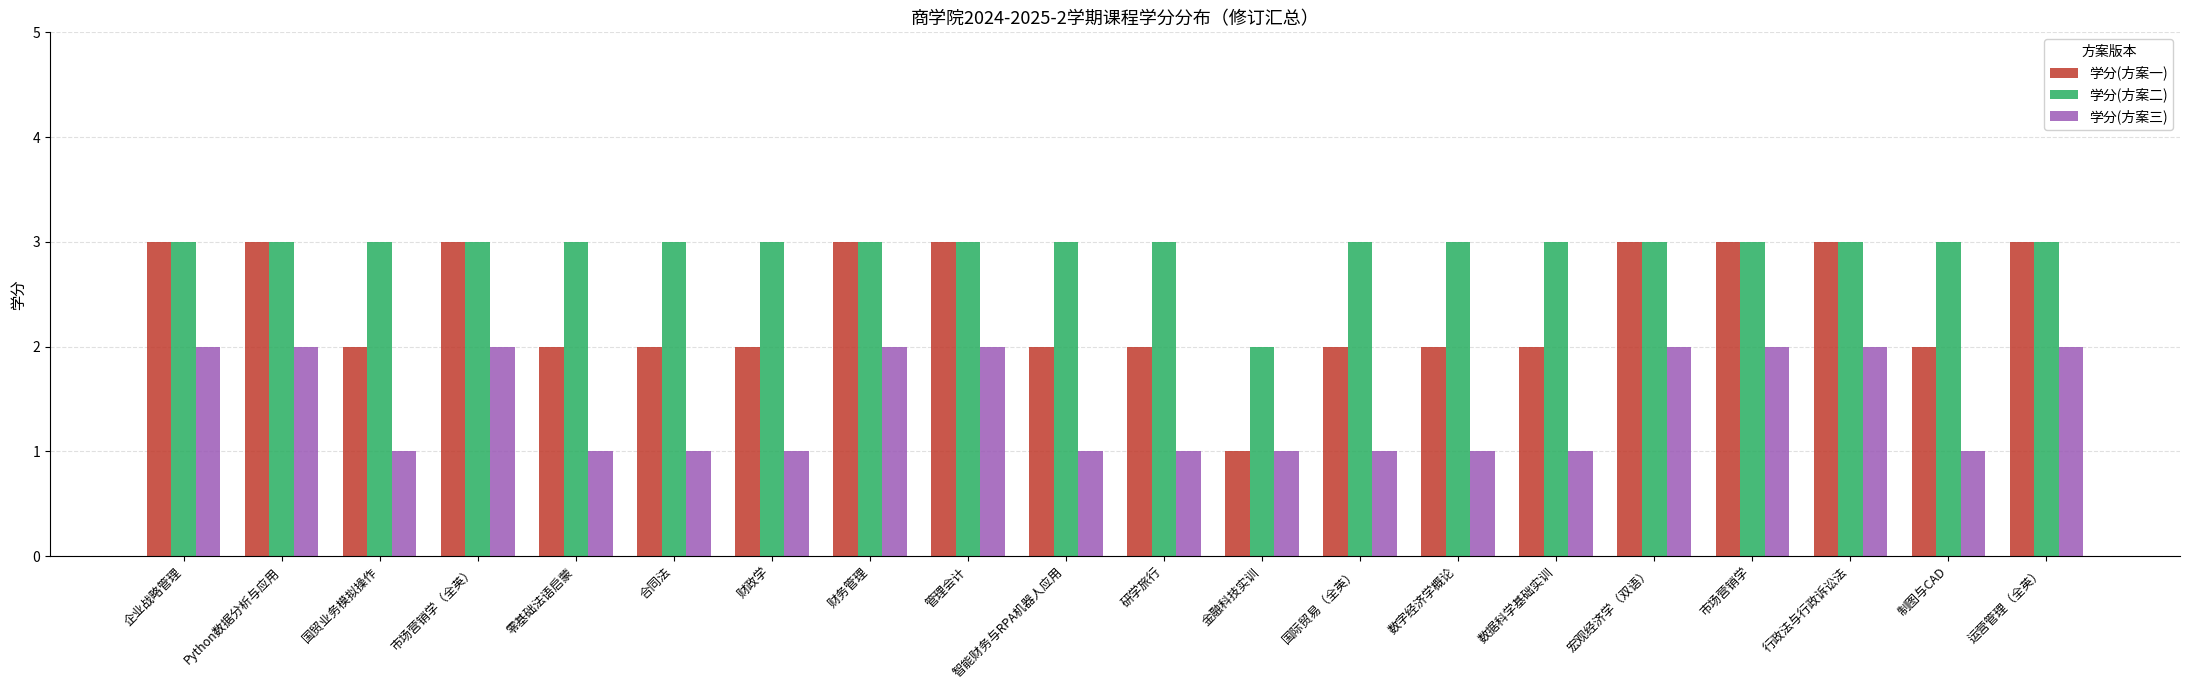

What is the label of the 19th bar from the right?

Python数据分析与应用